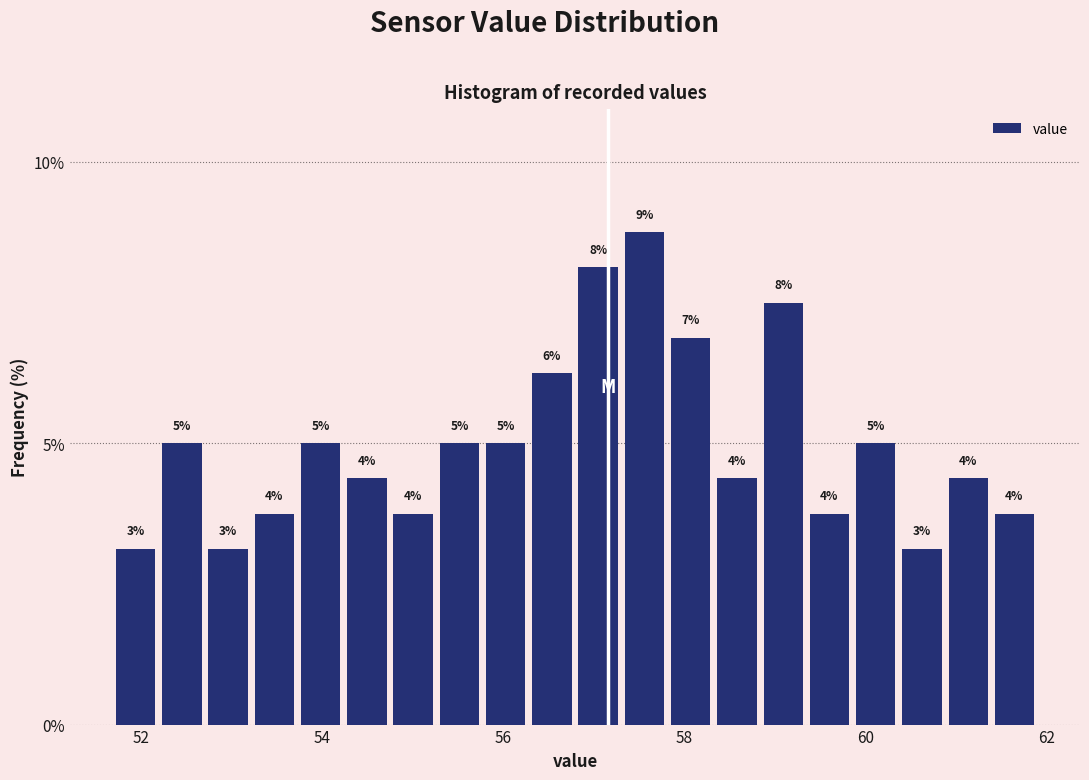

Around what value on the x-axis is the tallest bar? Give the approximate position of its centre, as read against the axis.

57.6